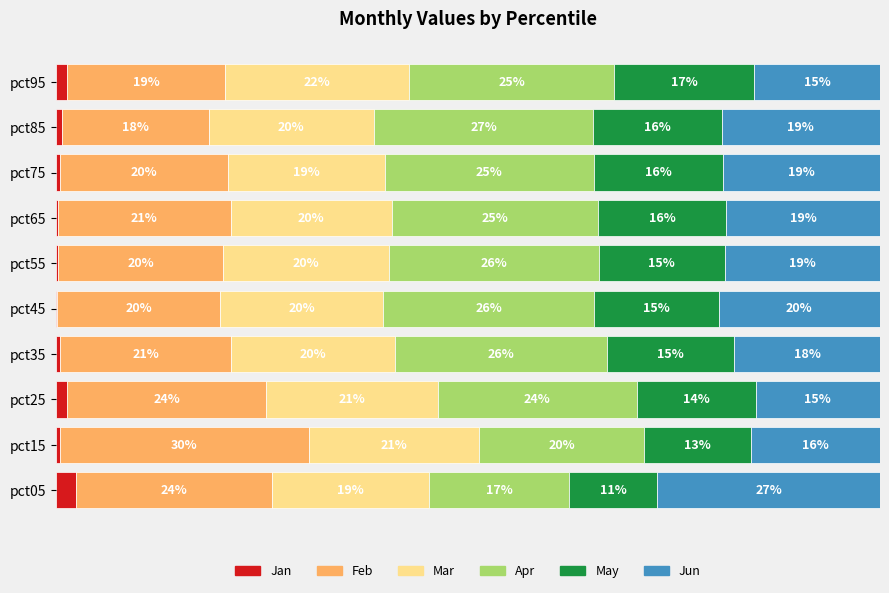

At which label does Jan reach its peak?

pct05